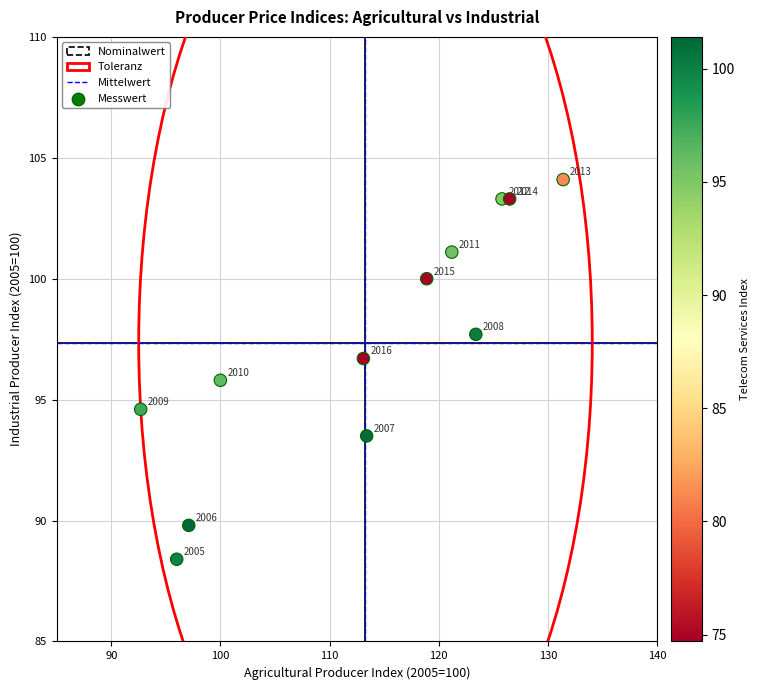

What is the range of X values (max minus min)?

38.7